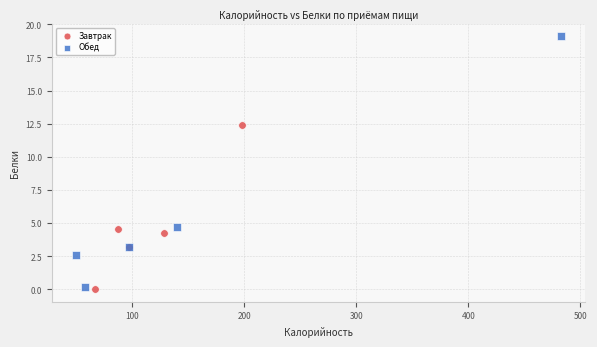

Which series contains the lowest Y value?

Завтрак